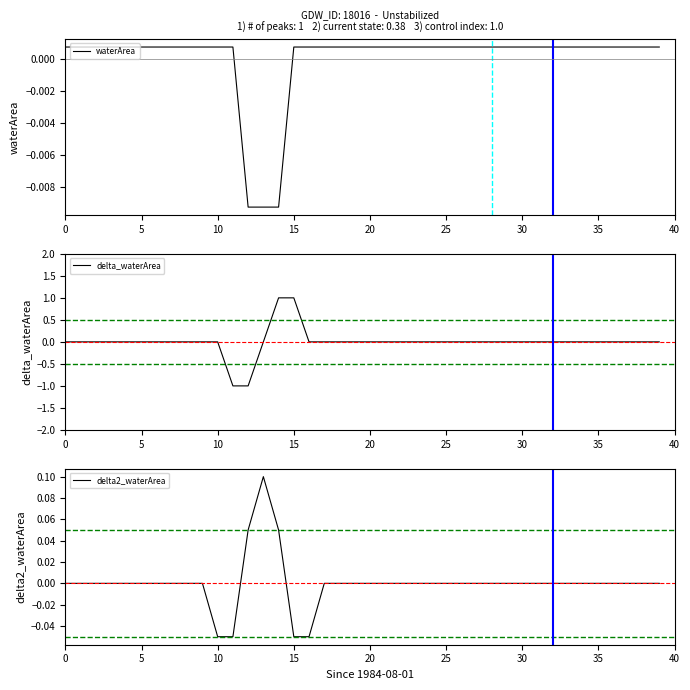

How many times do delta_waterArea and waterArea cross each other?

2